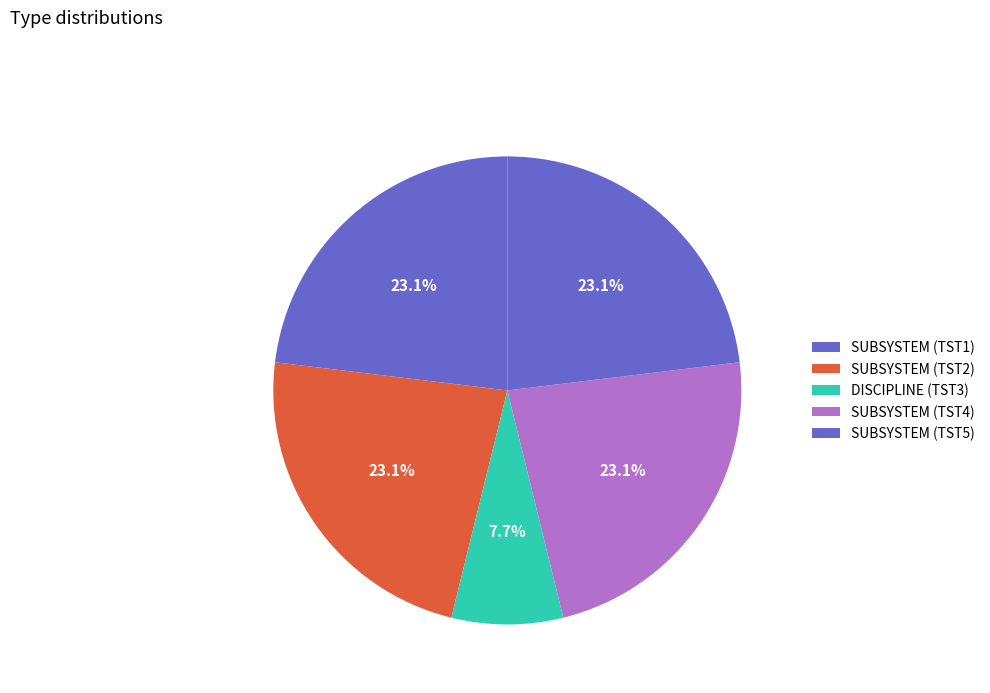

How many segments does this pie chart have?

5